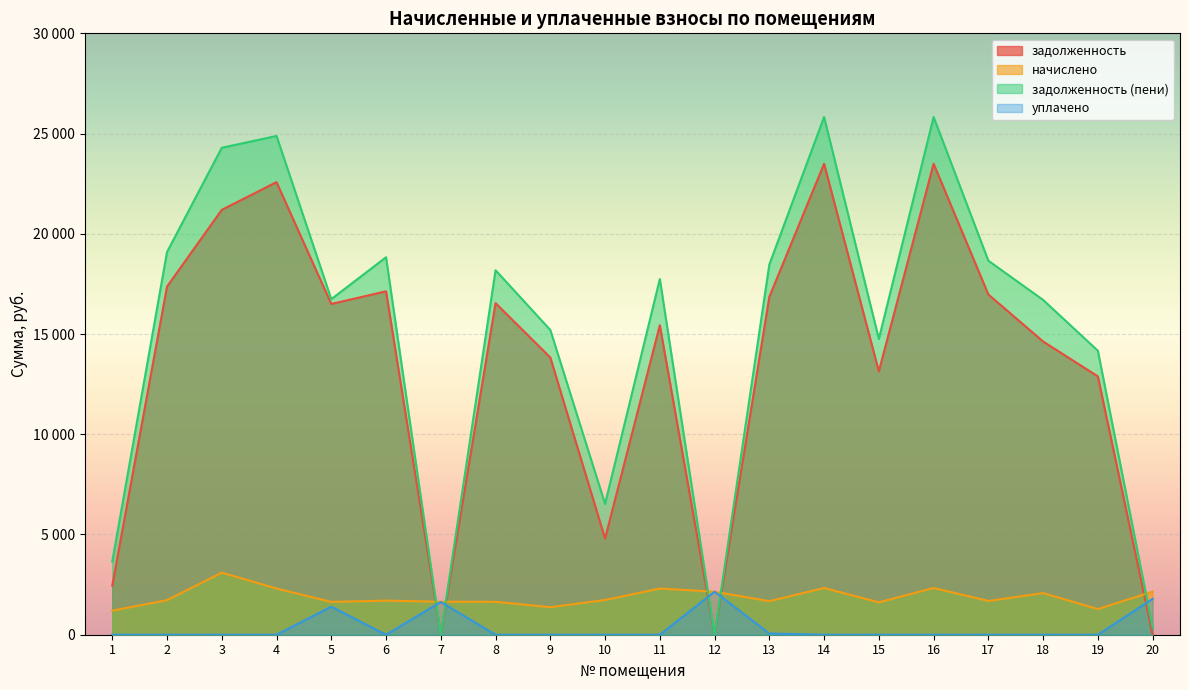

Between which two adjacent categories do задолженность and уплачено first intersect?

6 and 7